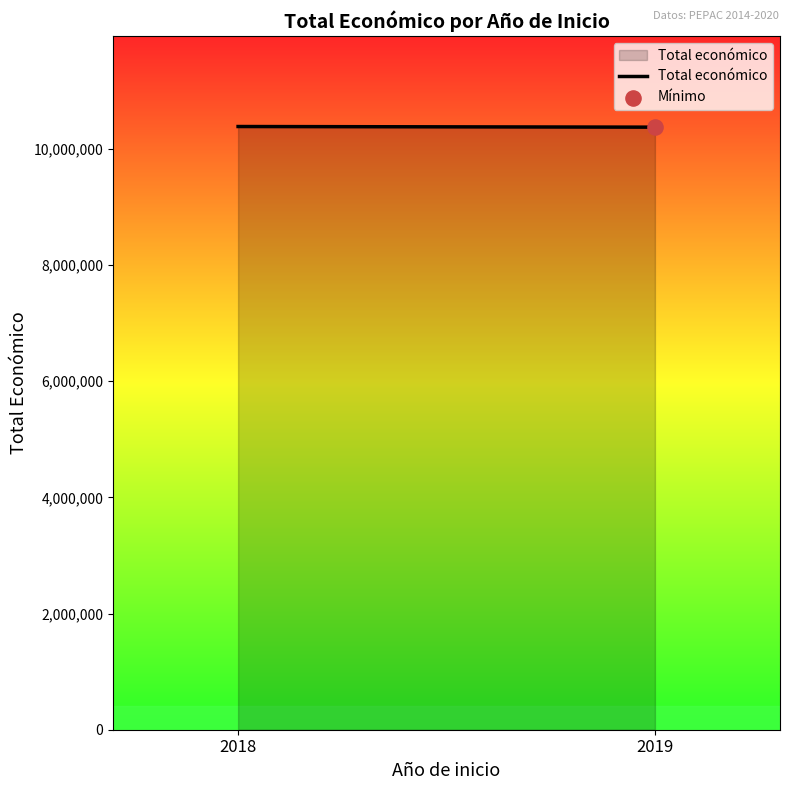

What is the change in value from 2018 to 2019?

-11056